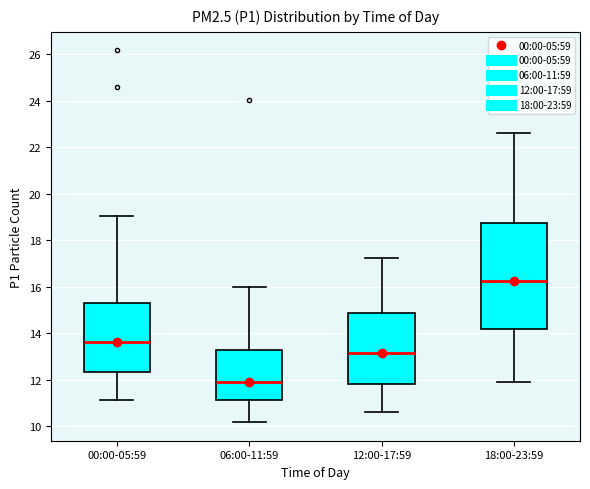

Reading left to right, transcribe this box plot: for each box, give where its median line is, the range the box spans, and where its two whiskers end, as read against the y-axis. The values are not printed on the chart, so give them approximately, as read against the axis.

00:00-05:59: median 13.6, box 12.4 to 15.4, whiskers 11.2 to 19.0
06:00-11:59: median 12.0, box 11.2 to 13.2, whiskers 10.2 to 16.0
12:00-17:59: median 13.2, box 11.8 to 14.8, whiskers 10.6 to 17.2
18:00-23:59: median 16.2, box 14.2 to 18.8, whiskers 12.0 to 22.6